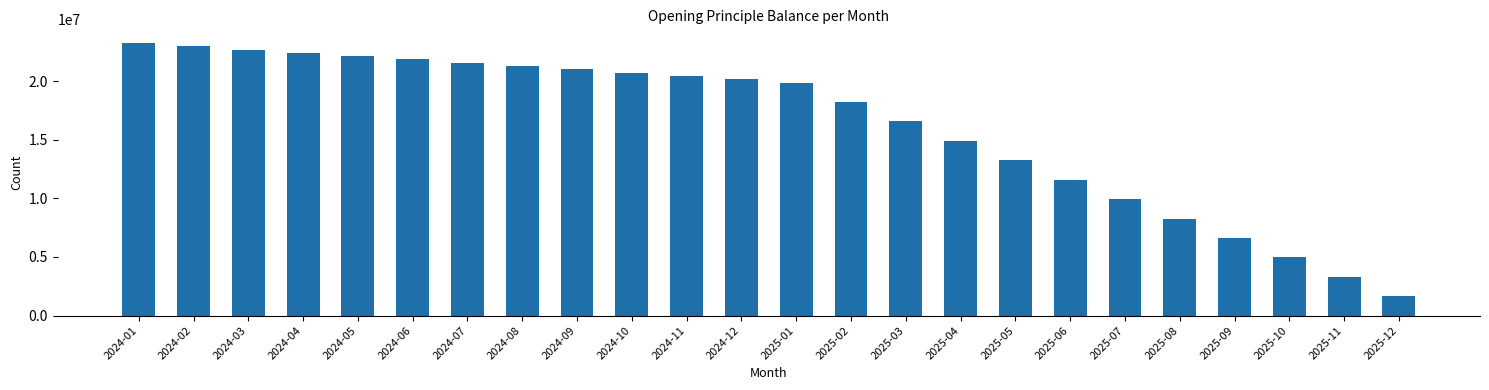

Reading left to right, extract all data points from this chart.

2024-01=23252898.5	2024-02=22970966.2	2024-03=22689034.0	2024-04=22407101.7	2024-05=22125169.5	2024-06=21843237.2	2024-07=21561305.0	2024-08=21279372.7	2024-09=20997440.4	2024-10=20715508.2	2024-11=20433575.9	2024-12=20151643.7	2025-01=19869711.4	2025-02=18213902.2	2025-03=16558092.9	2025-04=14902283.6	2025-05=13246474.3	2025-06=11590665.0	2025-07=9934855.7	2025-08=8279046.4	2025-09=6623237.1	2025-10=4967427.9	2025-11=3311618.6	2025-12=1655809.3